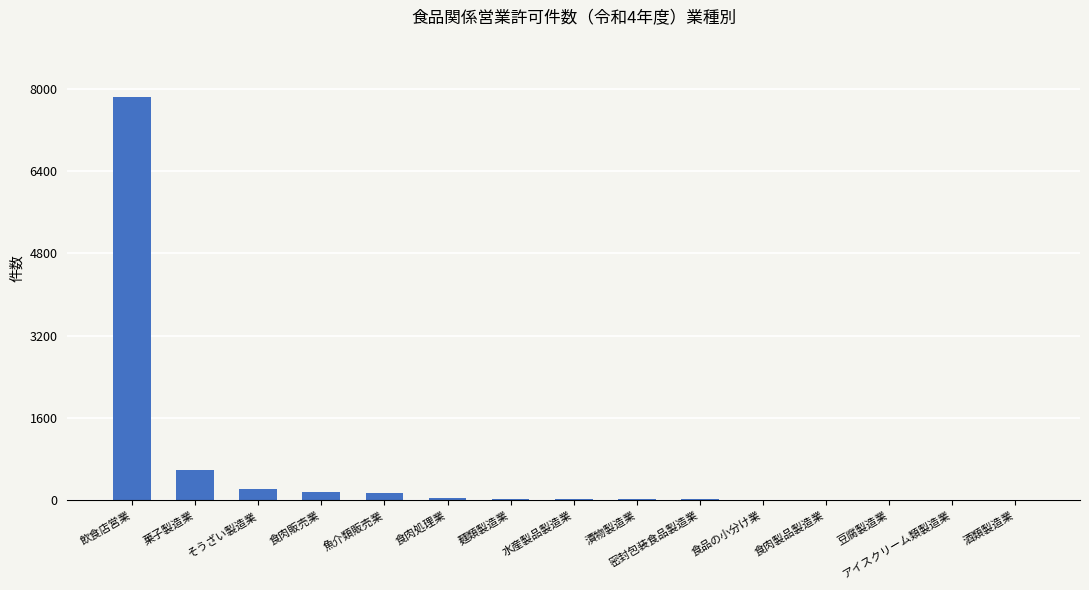

What is the difference between the values at 食肉製品製造業 and 食肉販売業?

140